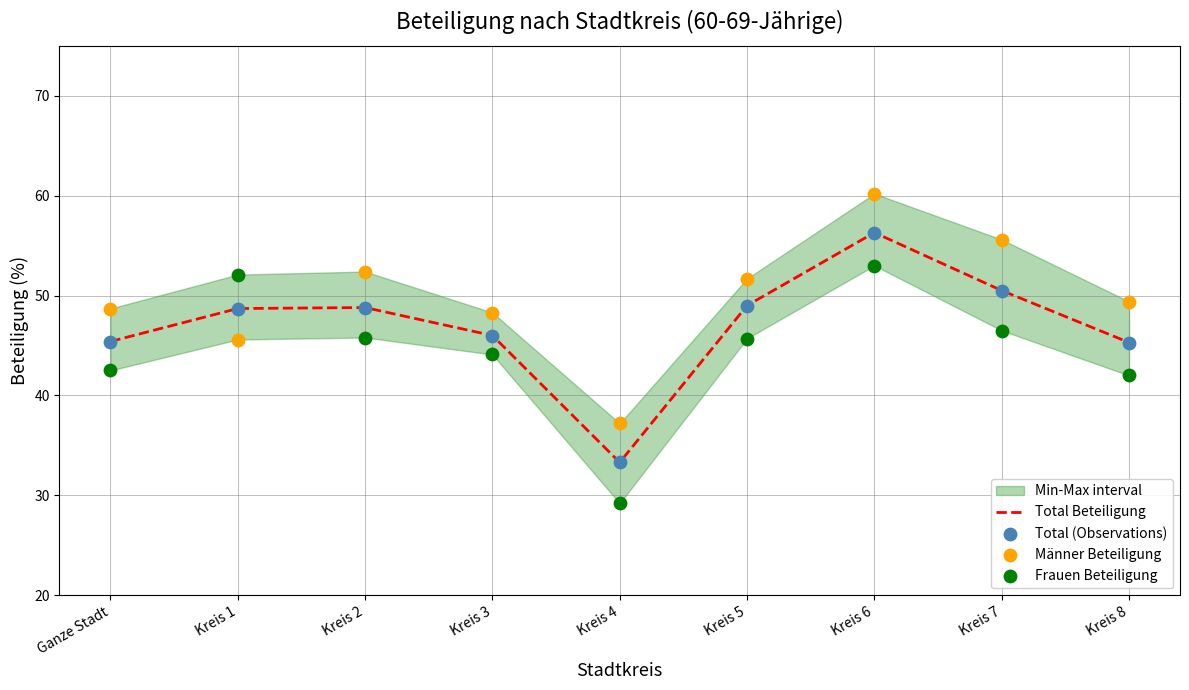

At how many categories does at least one series exceed 42?

8